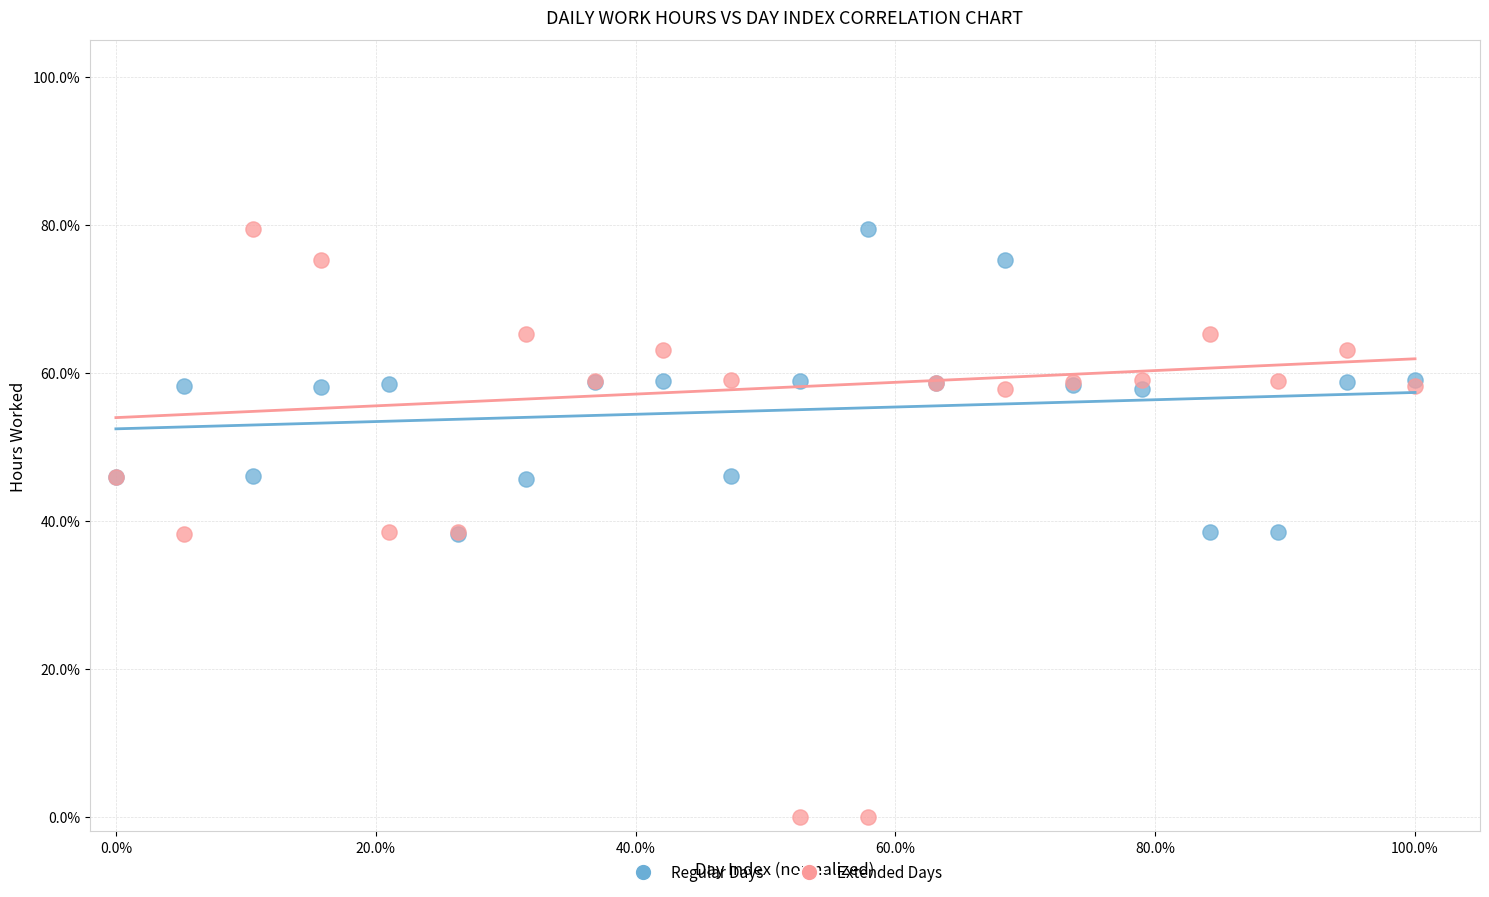

What are all the series names shown in the legend?

Regular Days, Extended Days